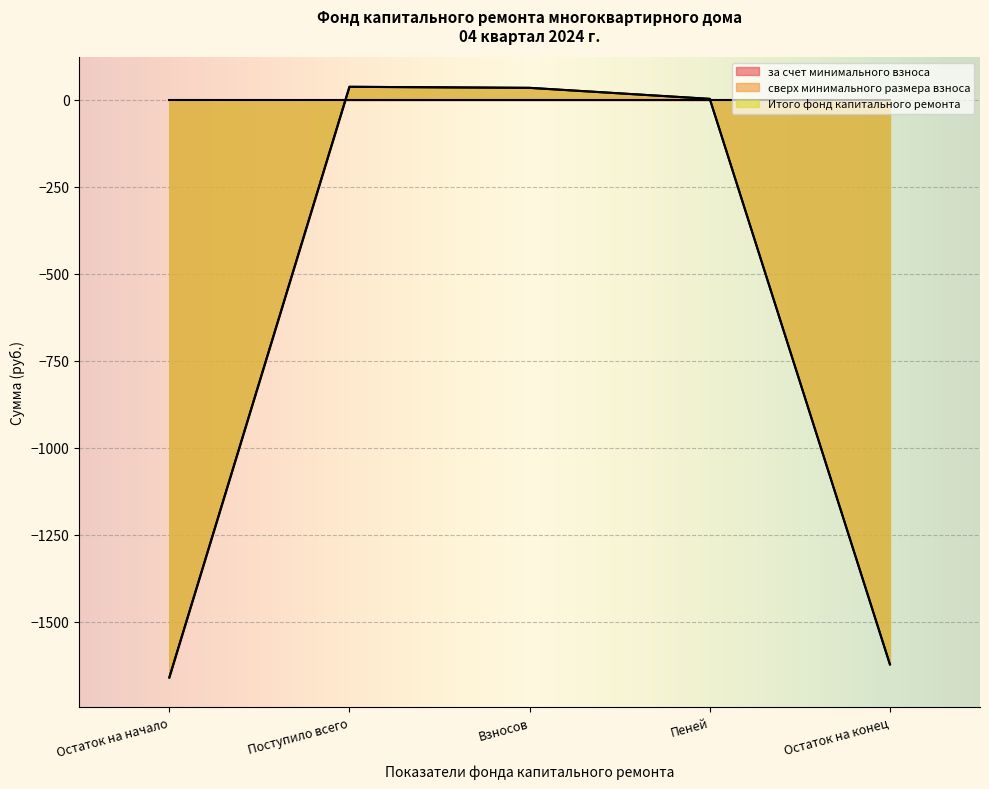

What is the sum of all за счет минимального взноса values?

-3207.7